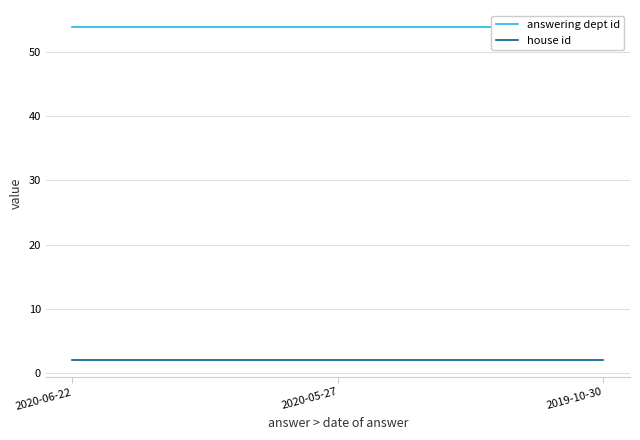

The value of answering dept id at 2019-10-30 is 54. True or false?

True